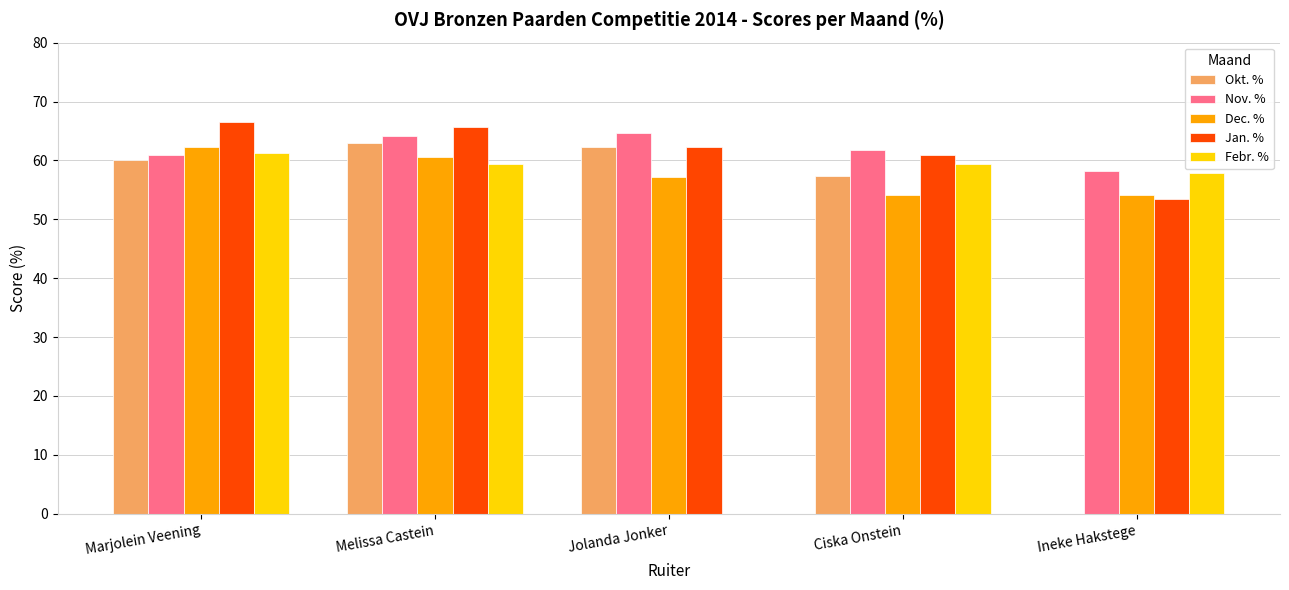

What value does the Jan. % series have at Ciska Onstein?

60.9